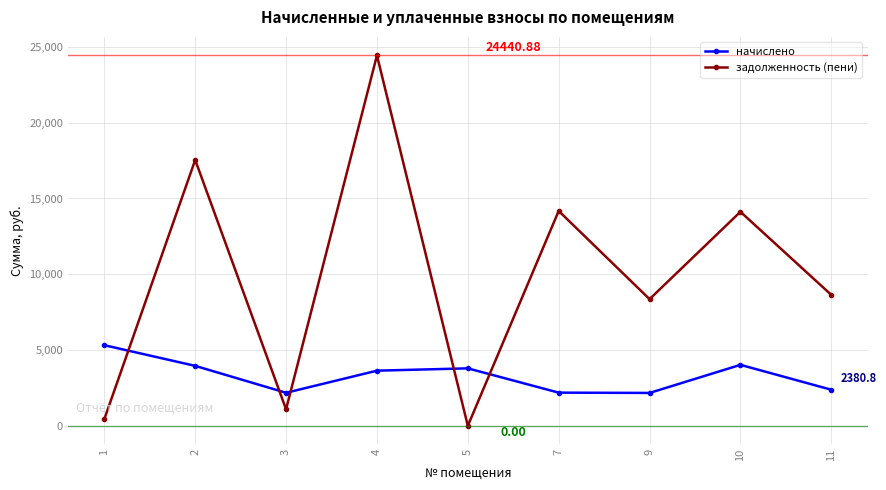

The начислено series shows 2188.8 at 7. True or false?

True